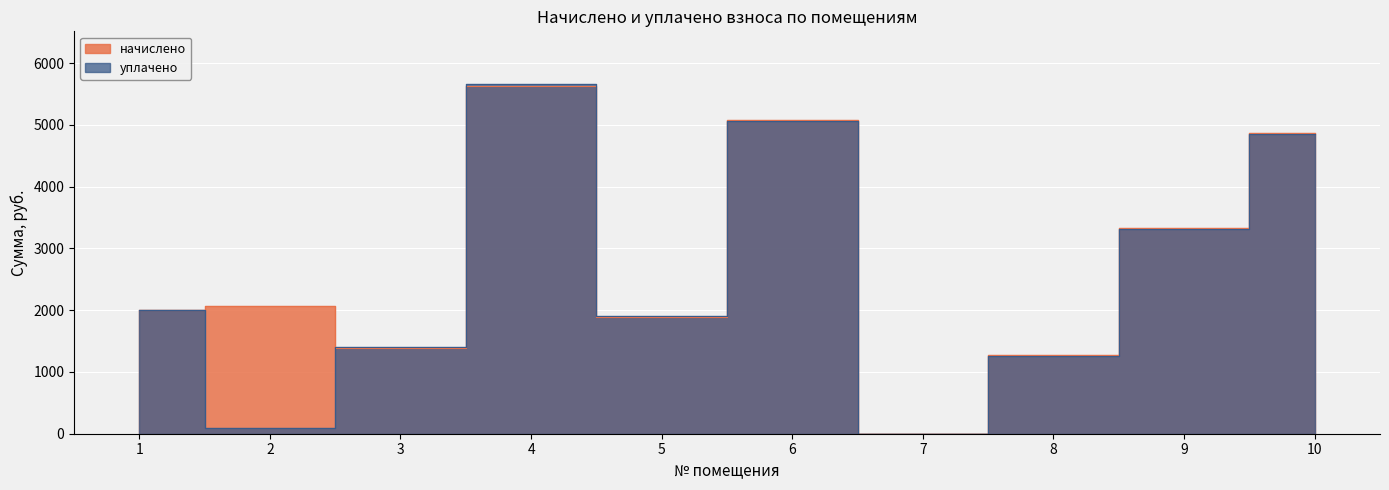

How many intersections are there between уплачено and начислено?

2